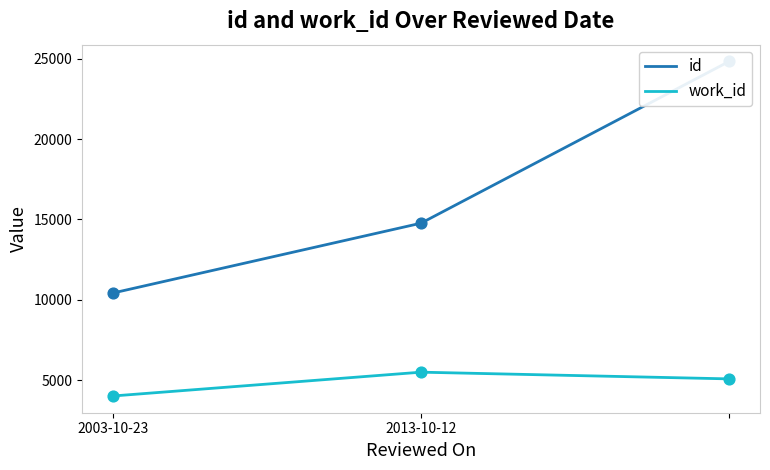

What is the total value across all series at 2?

29918